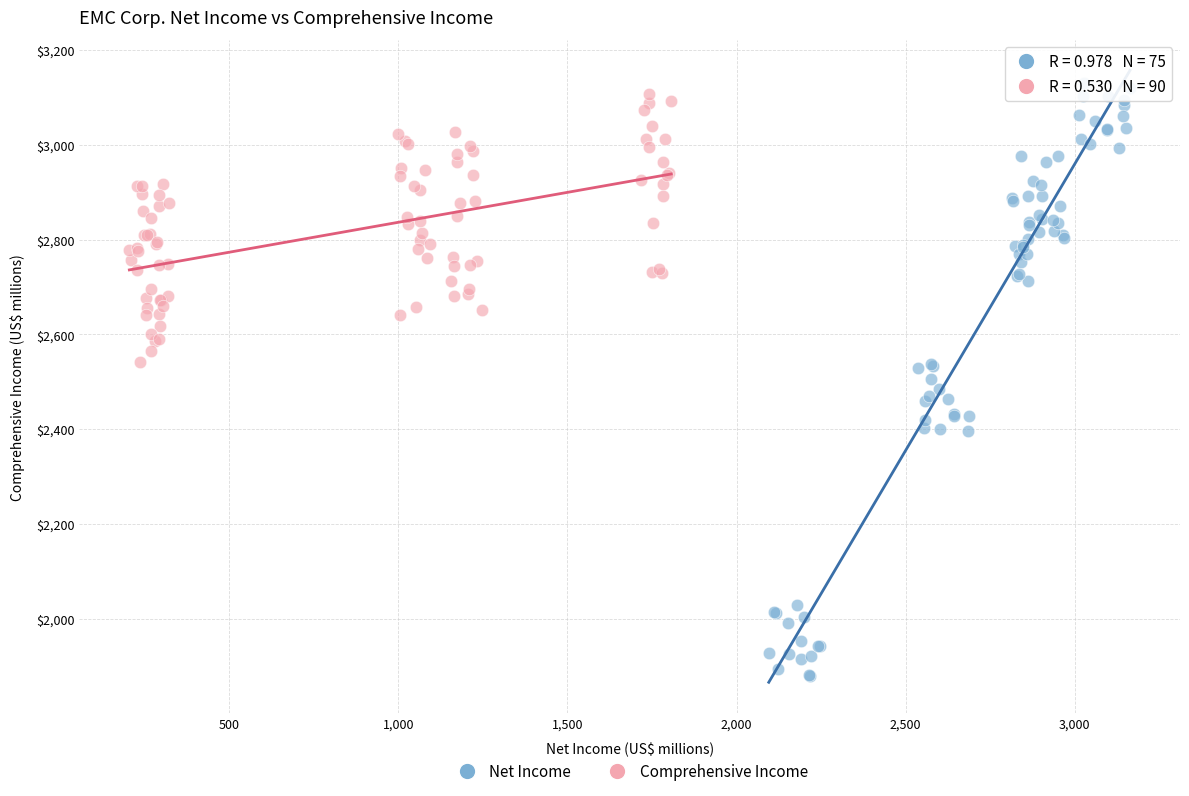

Which series has the largest Y range (max minus min)?

Net Income